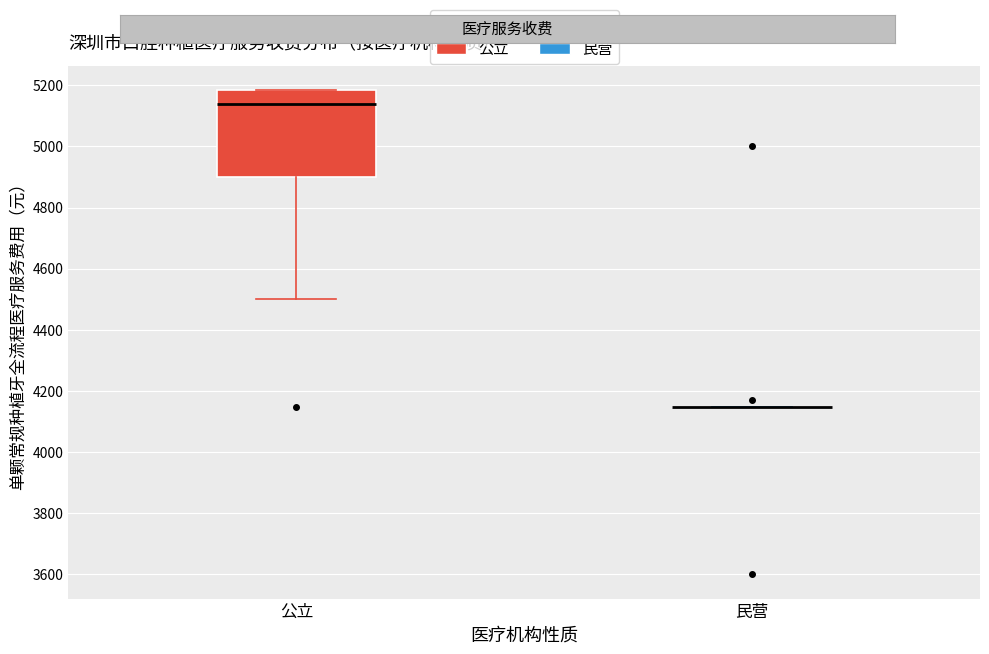

Where is the upper edge of the box for 公立 on the y-axis? The values are not printed on the chart, so give them approximately, as read against the axis.

5180